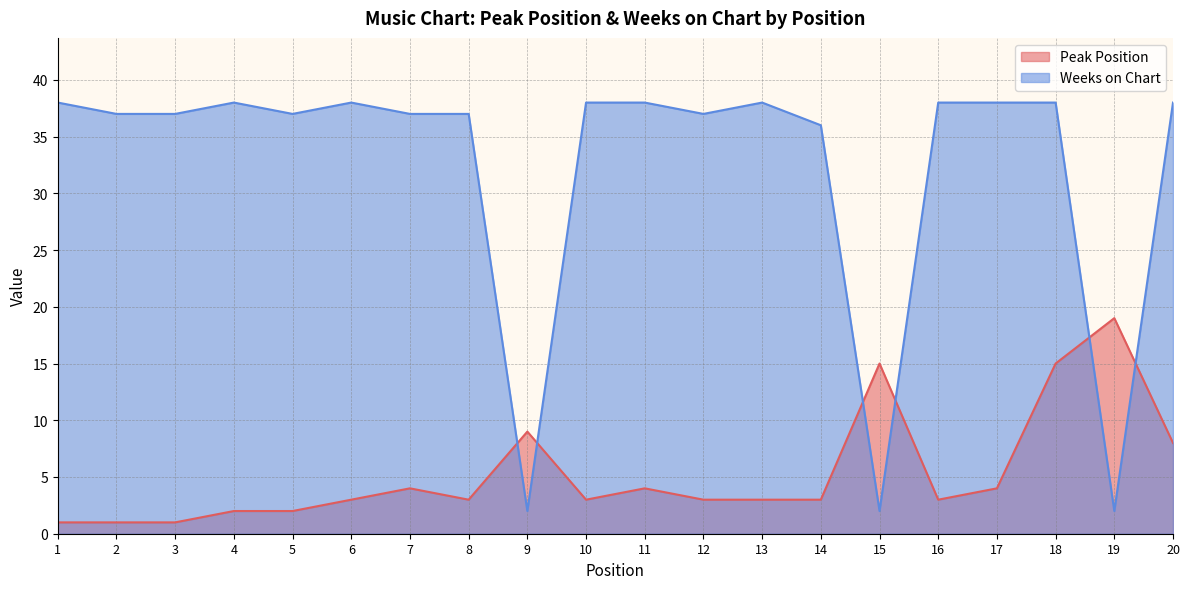

True or false: Weeks on Chart has more than 0 points higher than both neighbors.

True